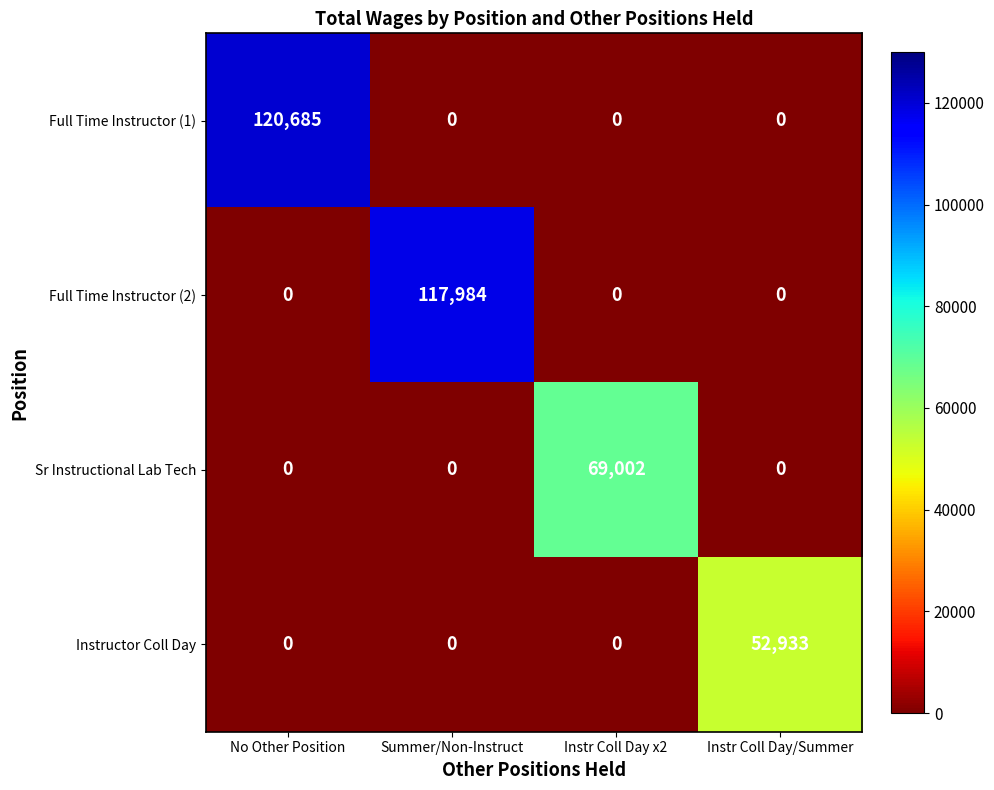

What is the spread (max minus min) of values at No Other Position?

120685